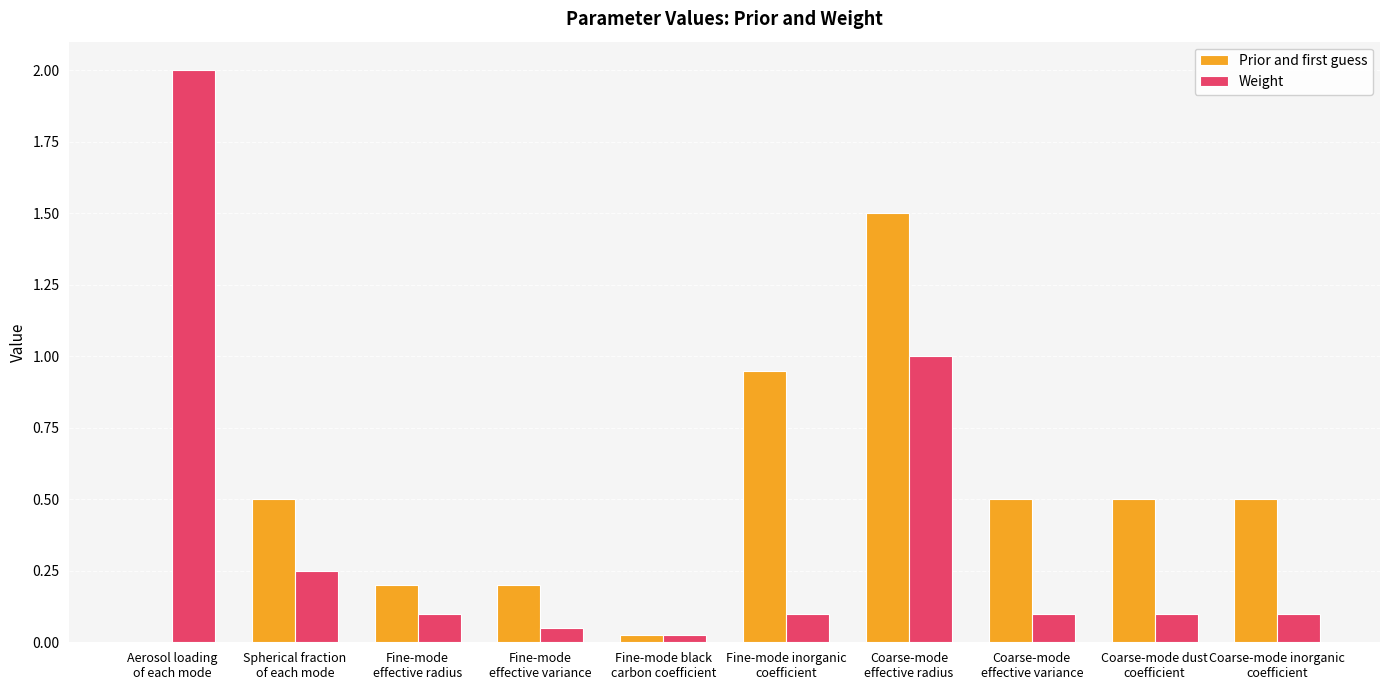

Which series has the widest spread of values?

Weight